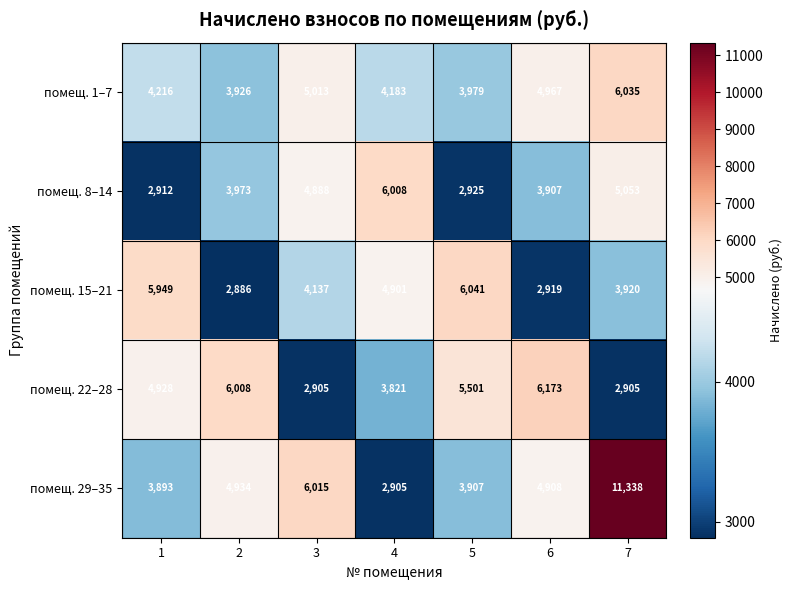

At which category is the sum across all series the highest?

7